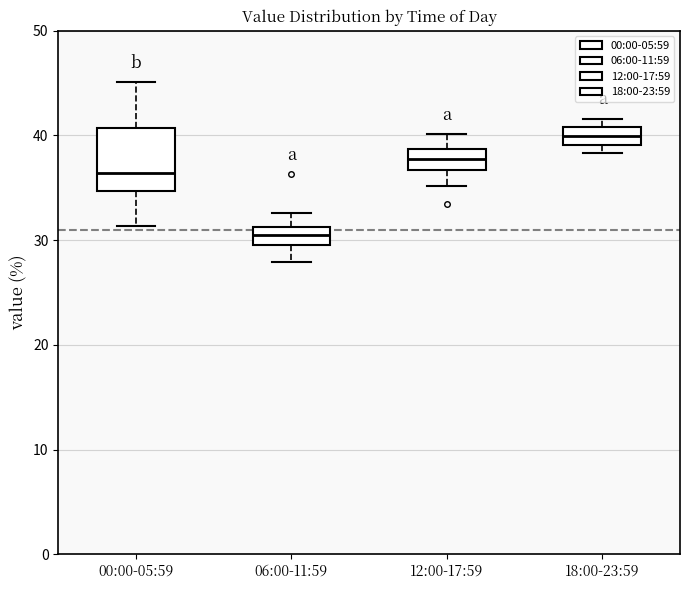

Reading left to right, read every box against the y-axis: the position of its median line, the range the box covers, and the ends of its whiskers. The values are not printed on the chart, so give them approximately, as read against the axis.

00:00-05:59: median 36, box 35 to 41, whiskers 31 to 45
06:00-11:59: median 30 (inside the box), box 30 to 31, whiskers 28 to 33
12:00-17:59: median 38, box 37 to 39, whiskers 35 to 40
18:00-23:59: median 40, box 39 to 41, whiskers 38 to 42